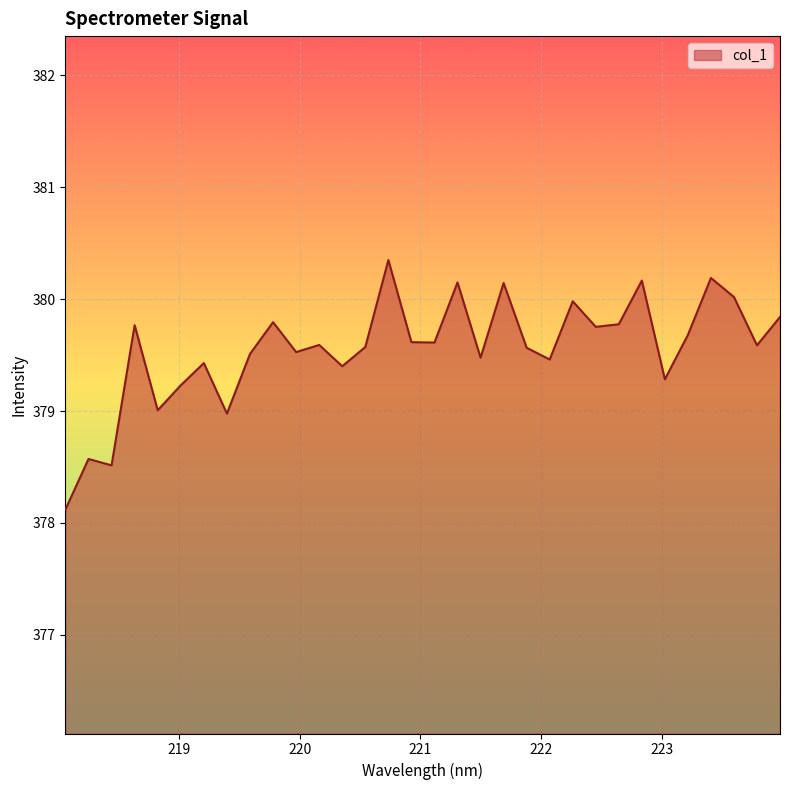

What is the smallest value displayed?

378.1